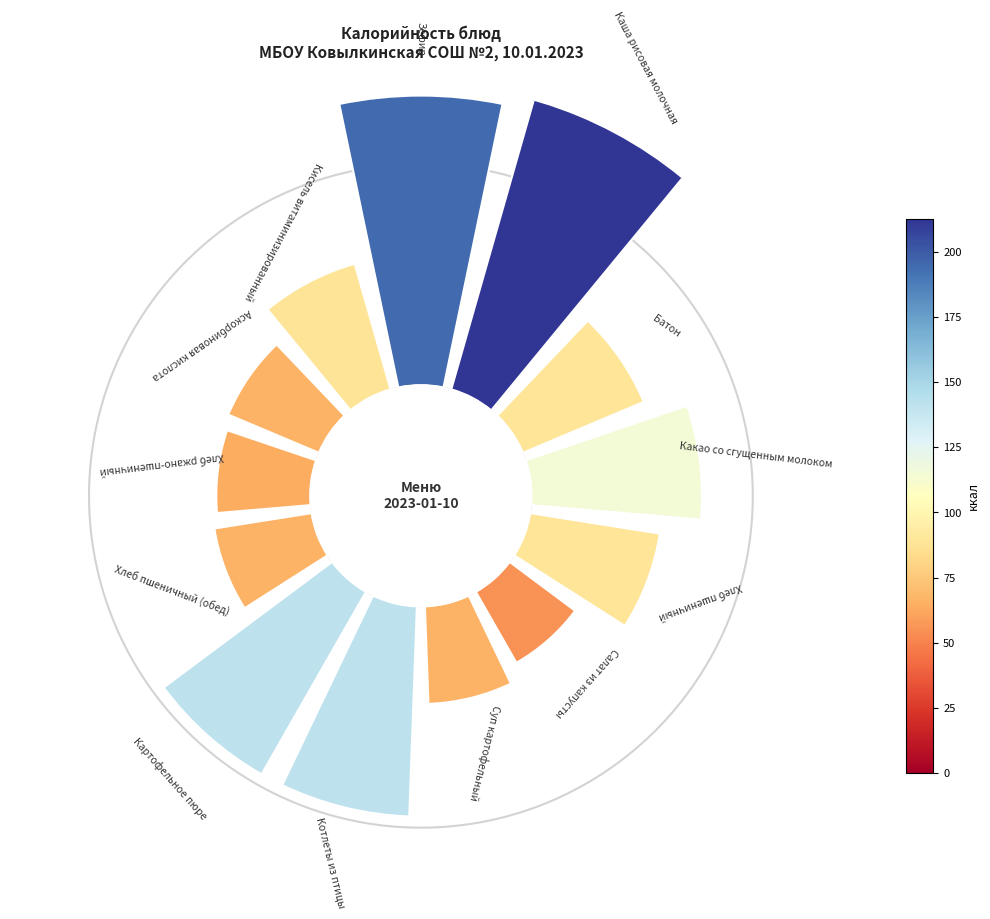

Does any single category account for the majority?

No